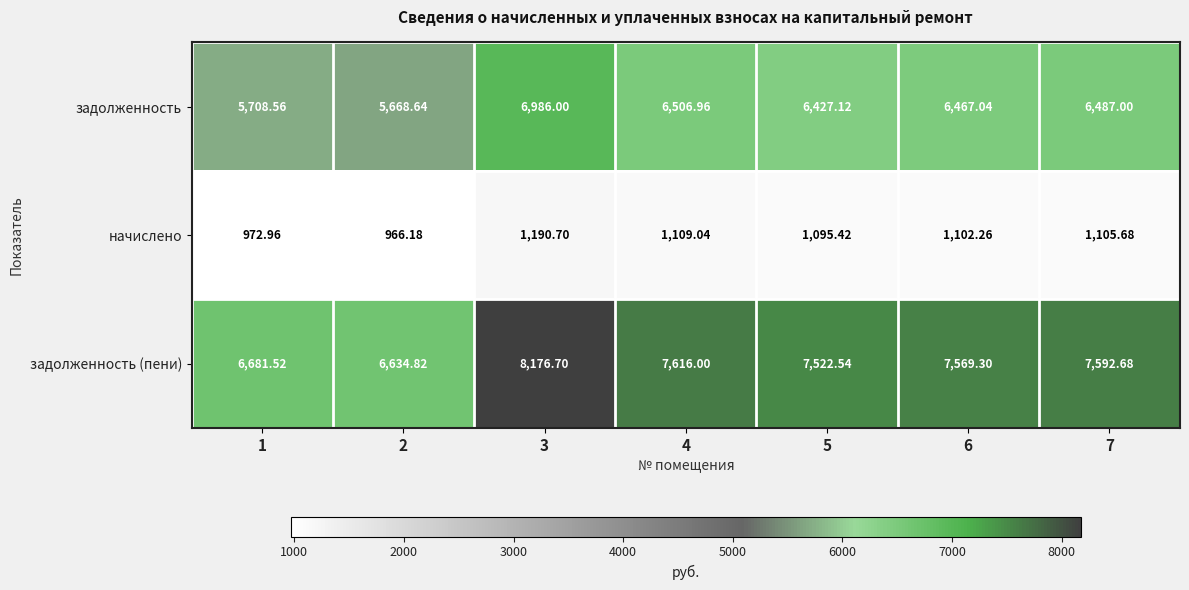

Which series has the largest total across all categories?

задолженность (пени)